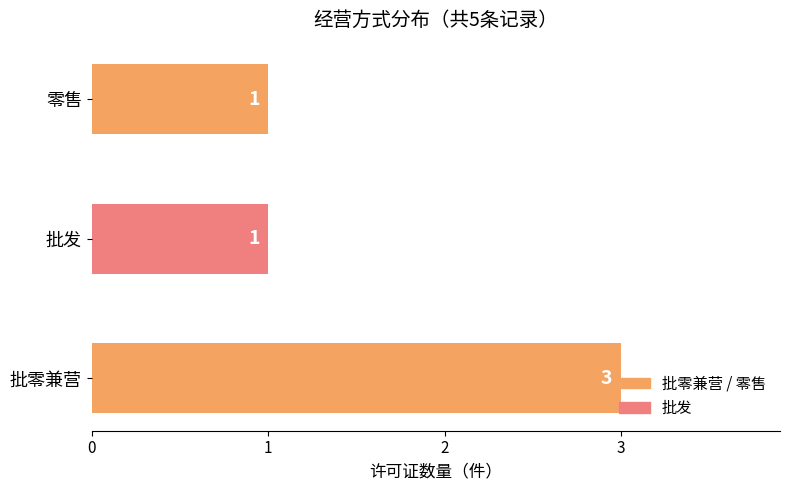

What is the sum of all values?

5